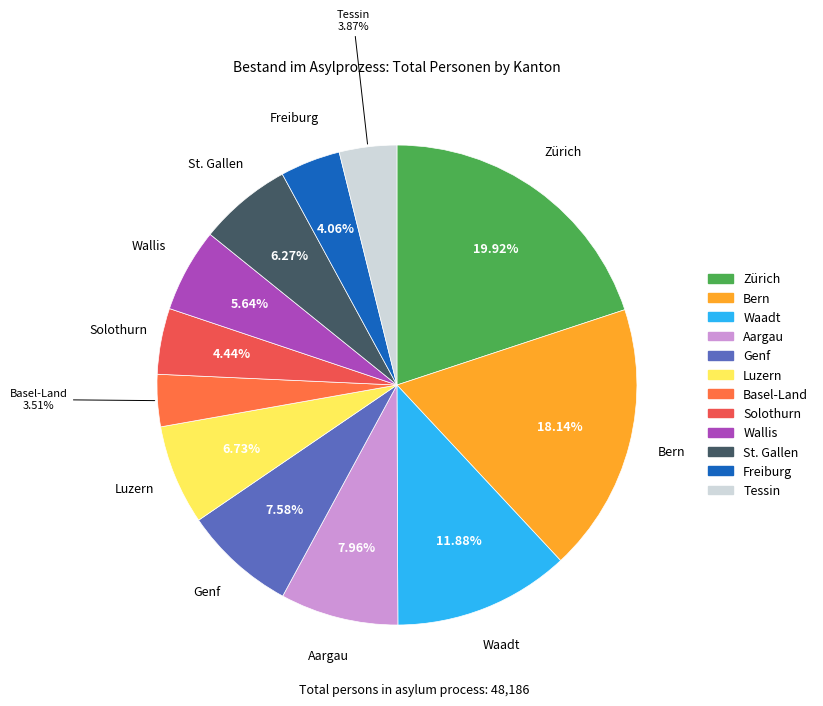

Count the number of slices in the pie.

12